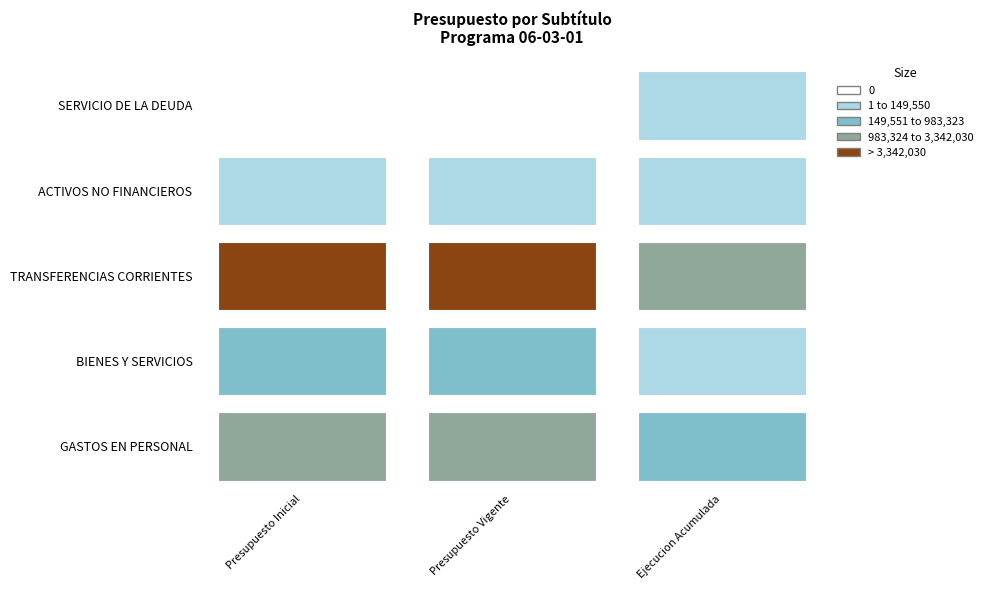

The Presupuesto Inicial series shows 447715 at BIENES Y SERVICIOS. True or false?

True